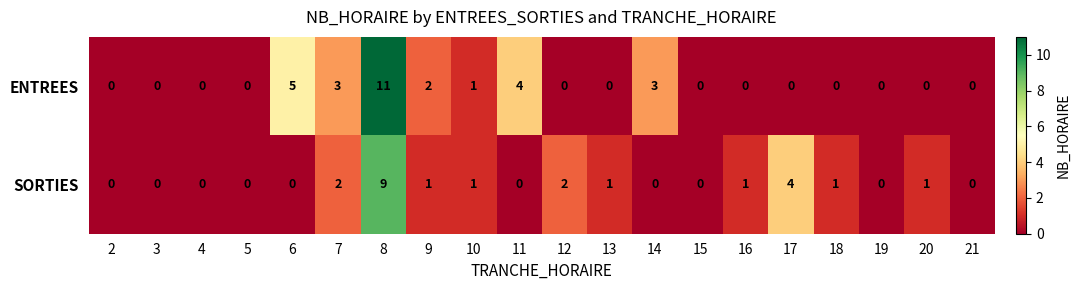

Rank the series by their maximum value, from lowest to highest.

SORTIES, ENTREES